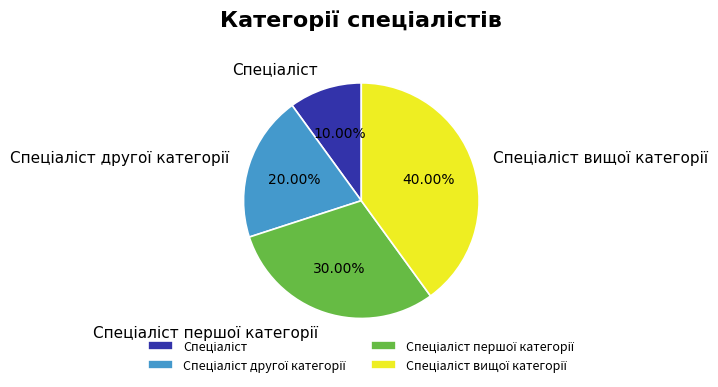

How many slices are in this pie chart?

4